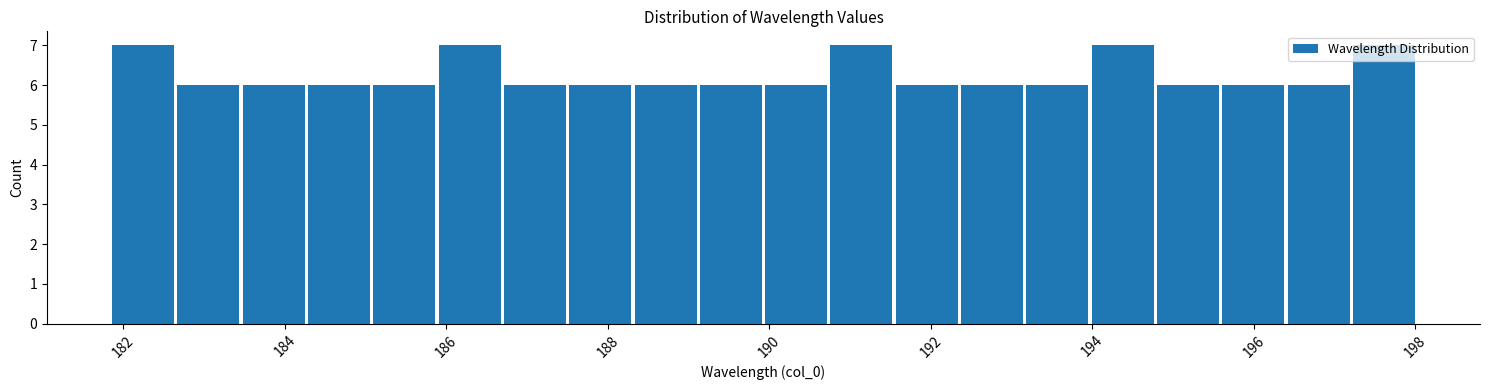

Reading left to right, list every bar in this chart as the range it spans on the x-axis followed by its height. Neither the bar edges nor the heights are printed on the chart, so give them approximately, as read against the axes.

181.8 to 182.6: 7
182.6 to 183.4: 6
183.4 to 184.2: 6
184.2 to 185.0: 6
185.0 to 185.8: 6
185.8 to 186.6: 7
186.6 to 187.6: 6
187.6 to 188.4: 6
188.4 to 189.2: 6
189.2 to 190.0: 6
190.0 to 190.8: 6
190.8 to 191.6: 7
191.6 to 192.4: 6
192.4 to 193.2: 6
193.2 to 194.0: 6
194.0 to 194.8: 7
194.8 to 195.6: 6
195.6 to 196.4: 6
196.4 to 197.2: 6
197.2 to 198.0: 7